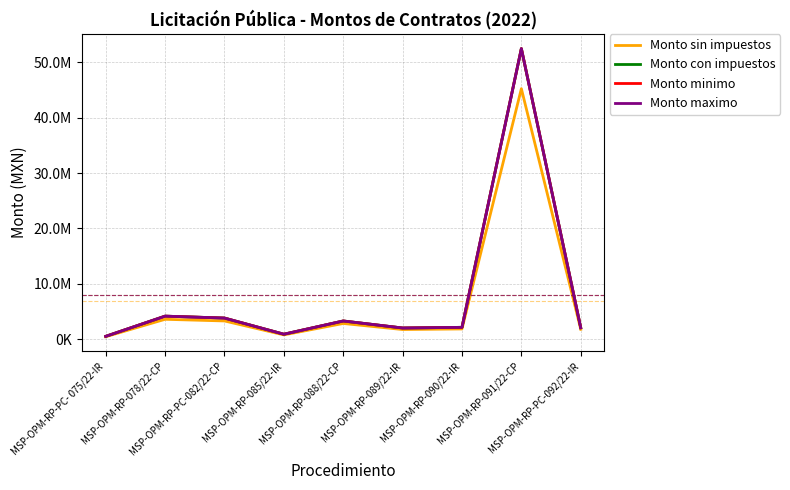

The value of Monto sin impuestos at MSP-OPM-RP-089/22-IR is 3093198.8. True or false?

False